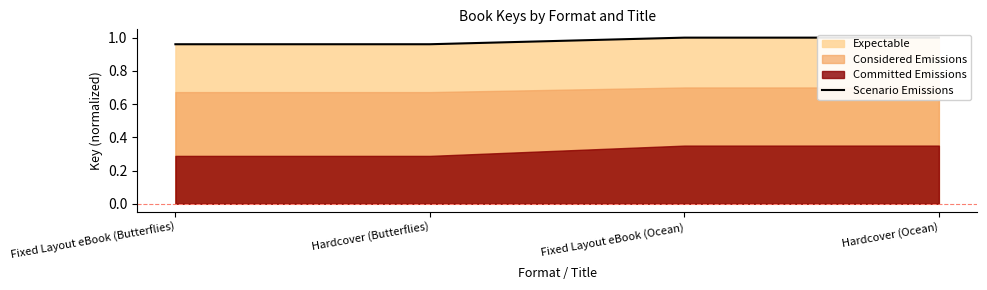

At which category does the chart reach its peak across all series?

Fixed Layout eBook (Ocean)